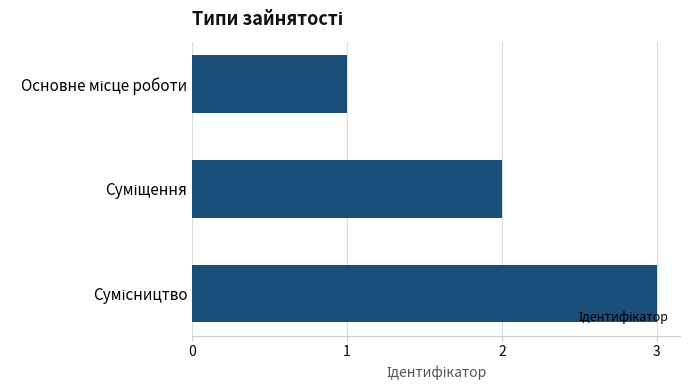

What is the maximum value shown in the chart?

3